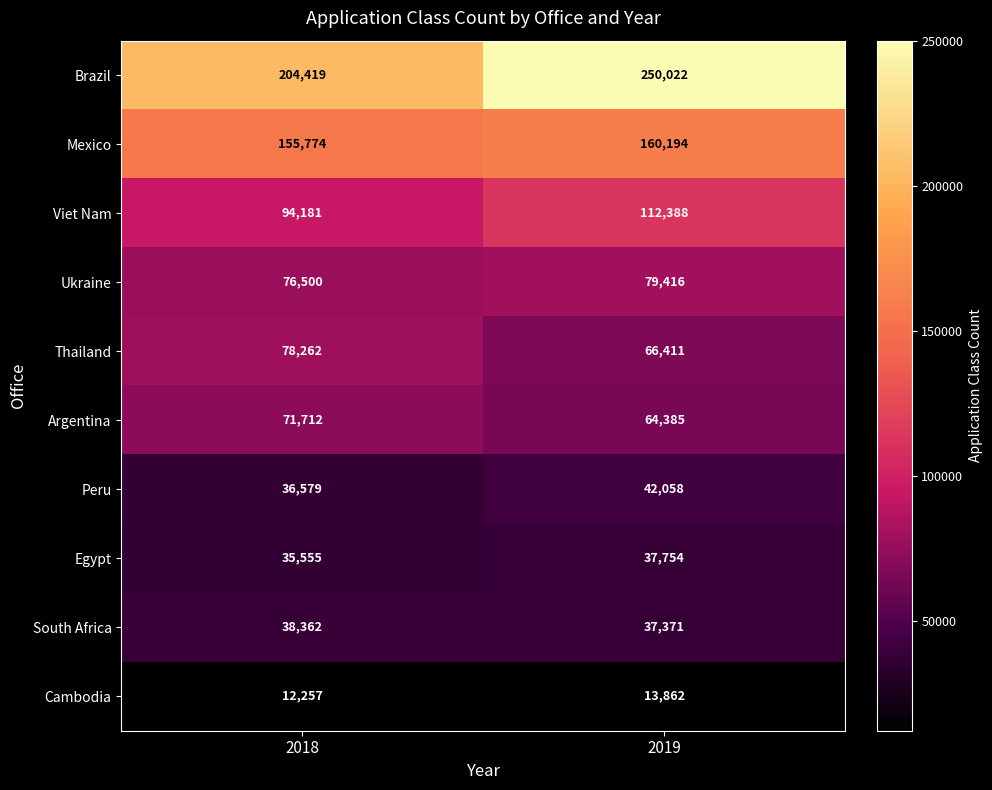

What is the smallest value displayed?

12257